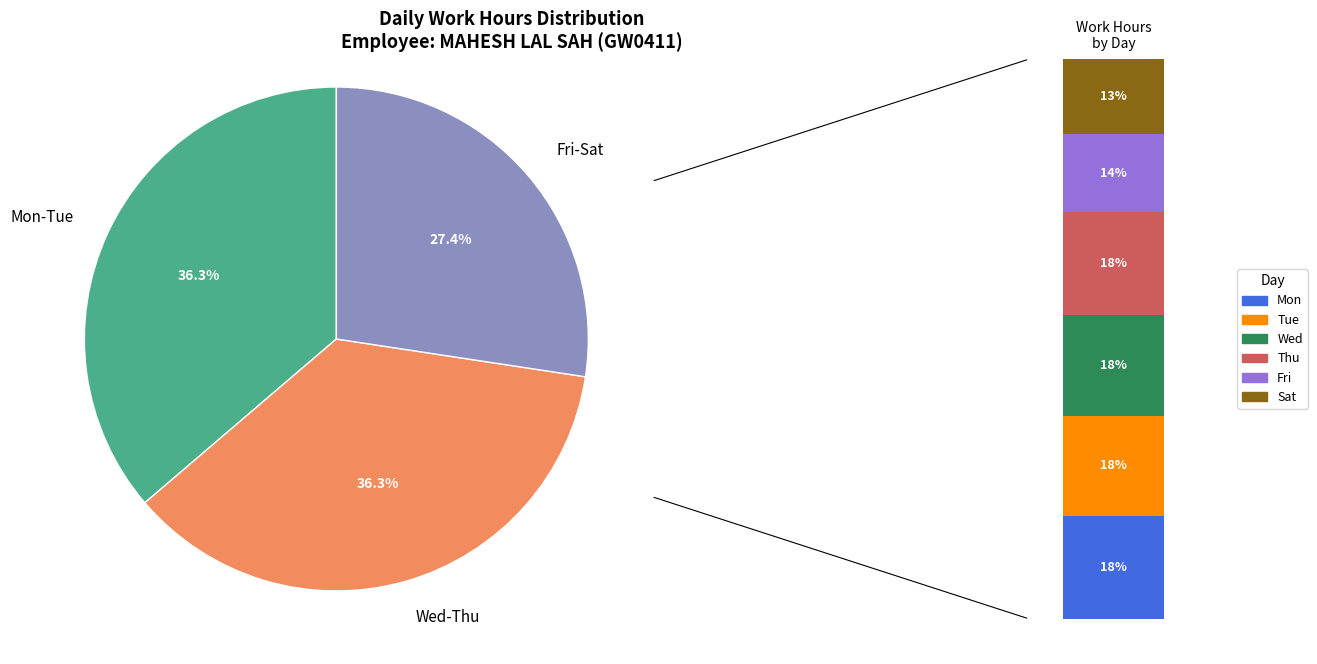

The 20-Wed slice represents 1% of the pie. True or false?

False